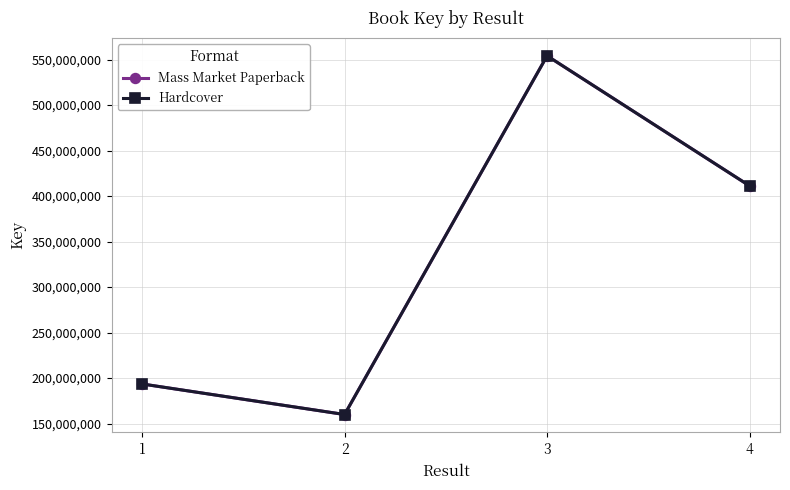

What value does the Mass Market Paperback series have at 1, to the nearest 10?

193602580